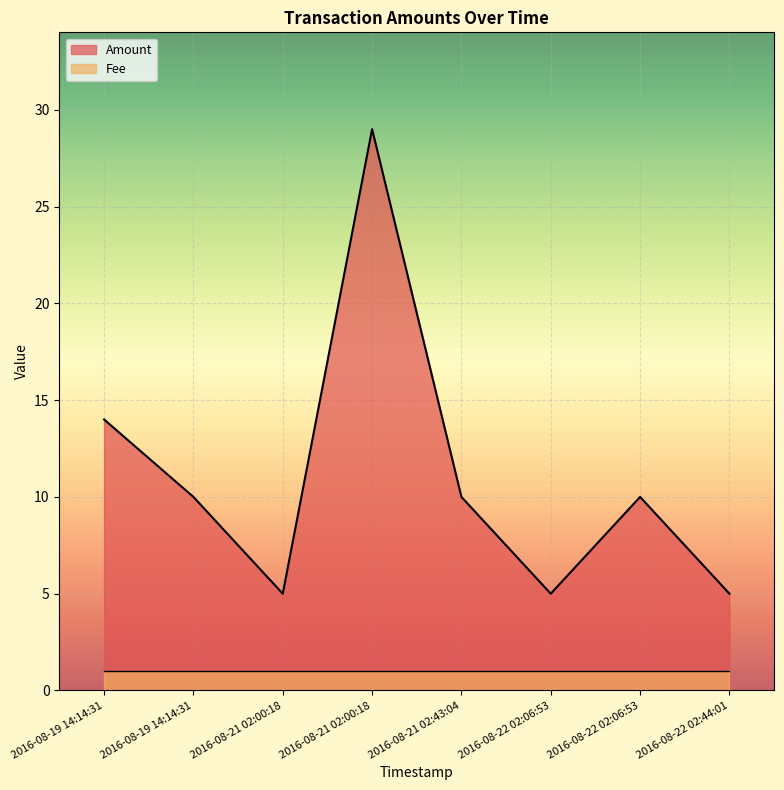

Rank the categories by value from lowest to highest.

2016-08-21 02:00:18, 2016-08-22 02:06:53, 2016-08-22 02:44:01, 2016-08-19 14:14:31, 2016-08-21 02:43:04, 2016-08-22 02:06:53, 2016-08-19 14:14:31, 2016-08-21 02:00:18